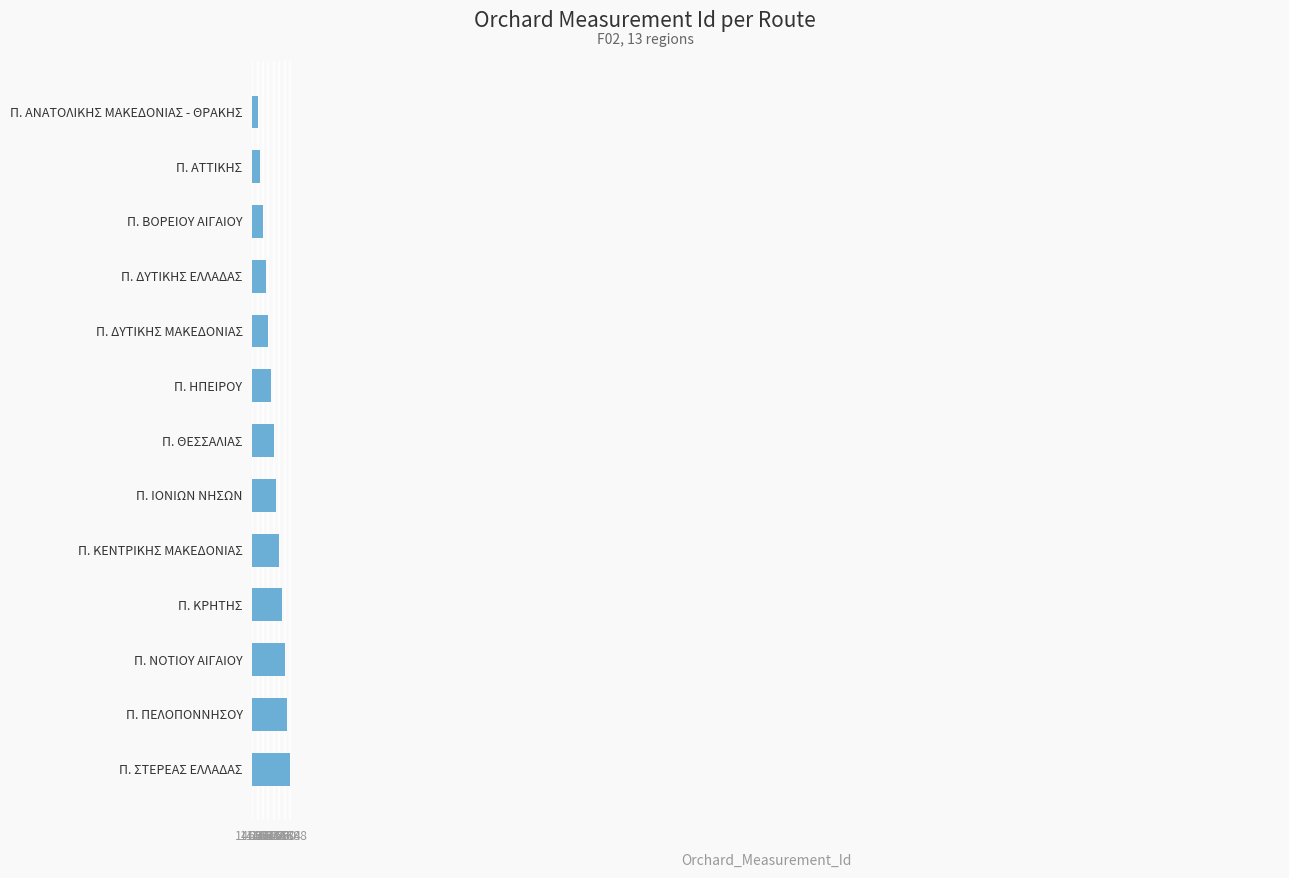

What is the maximum value shown in the chart?

14688